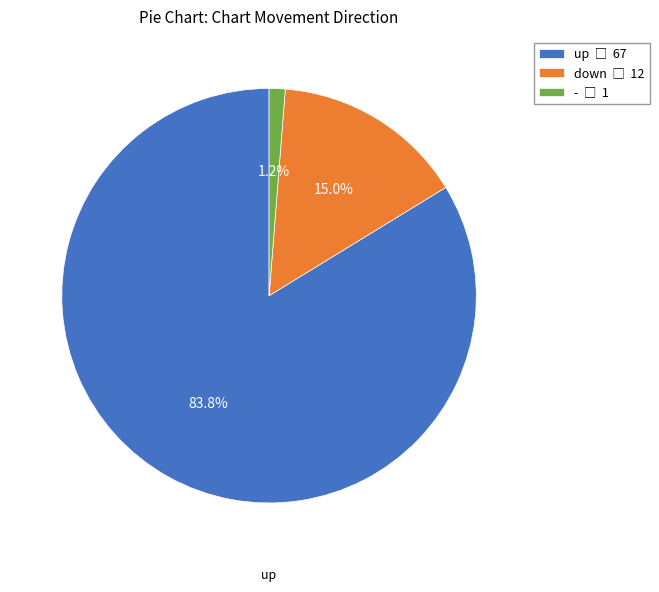

Which category accounts for the majority?

up